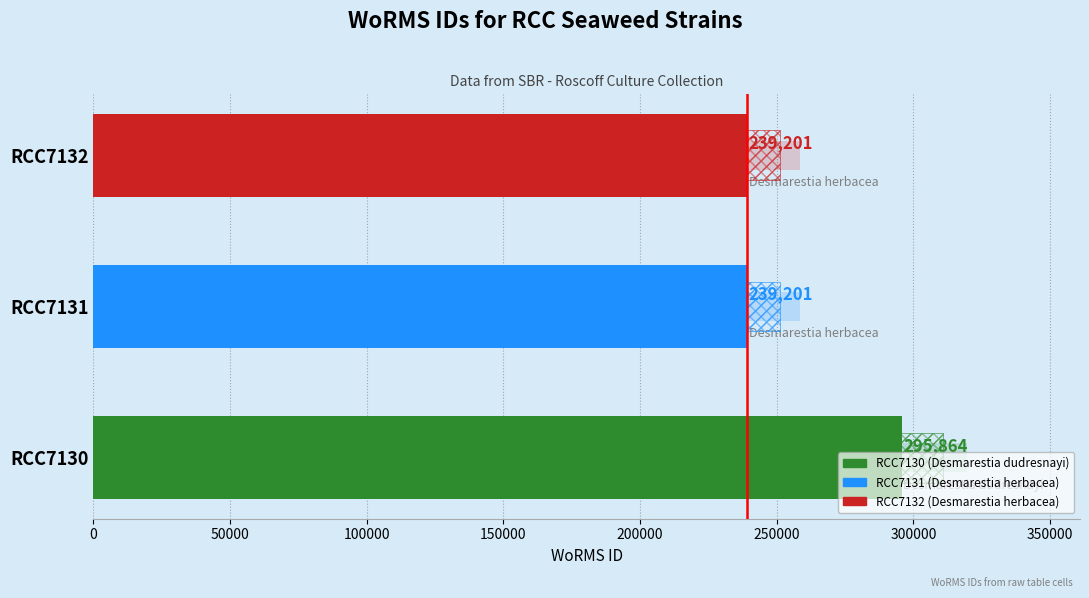

What is the maximum value shown in the chart?

295864